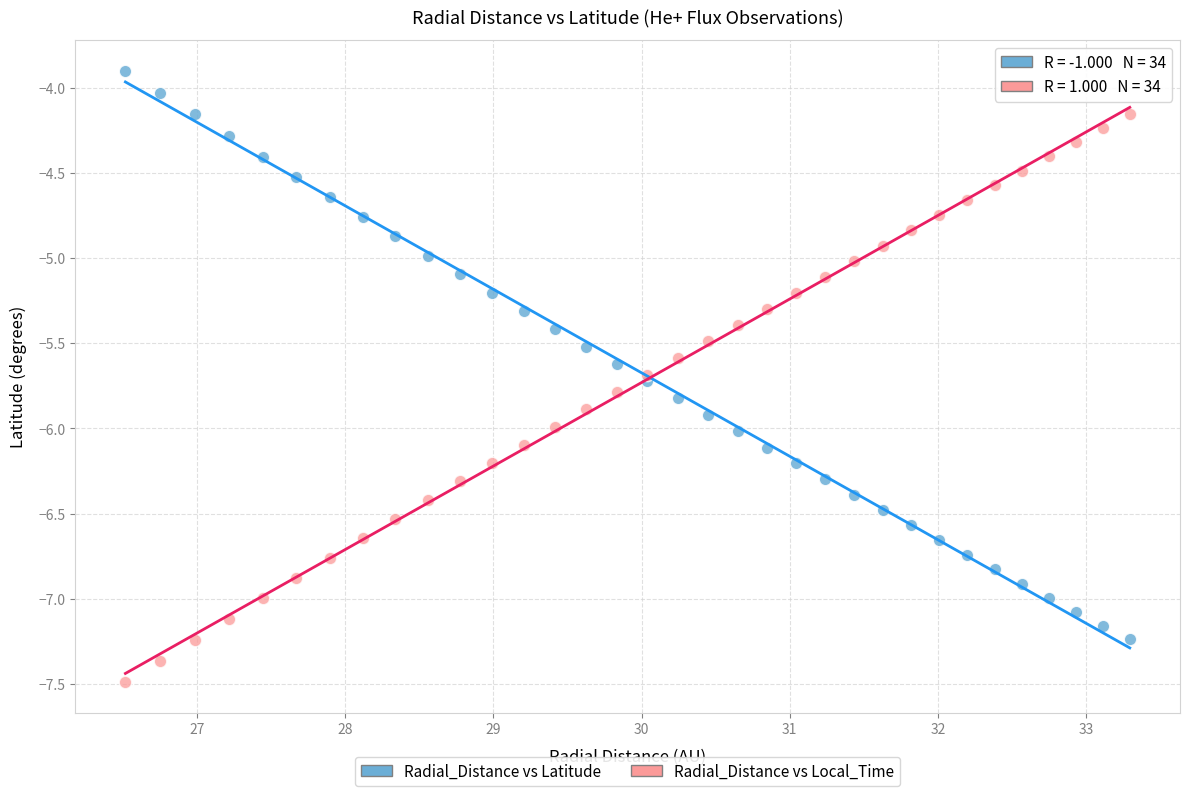

Which series reaches the minimum Y coordinate?

Radial_Distance vs Local_Time